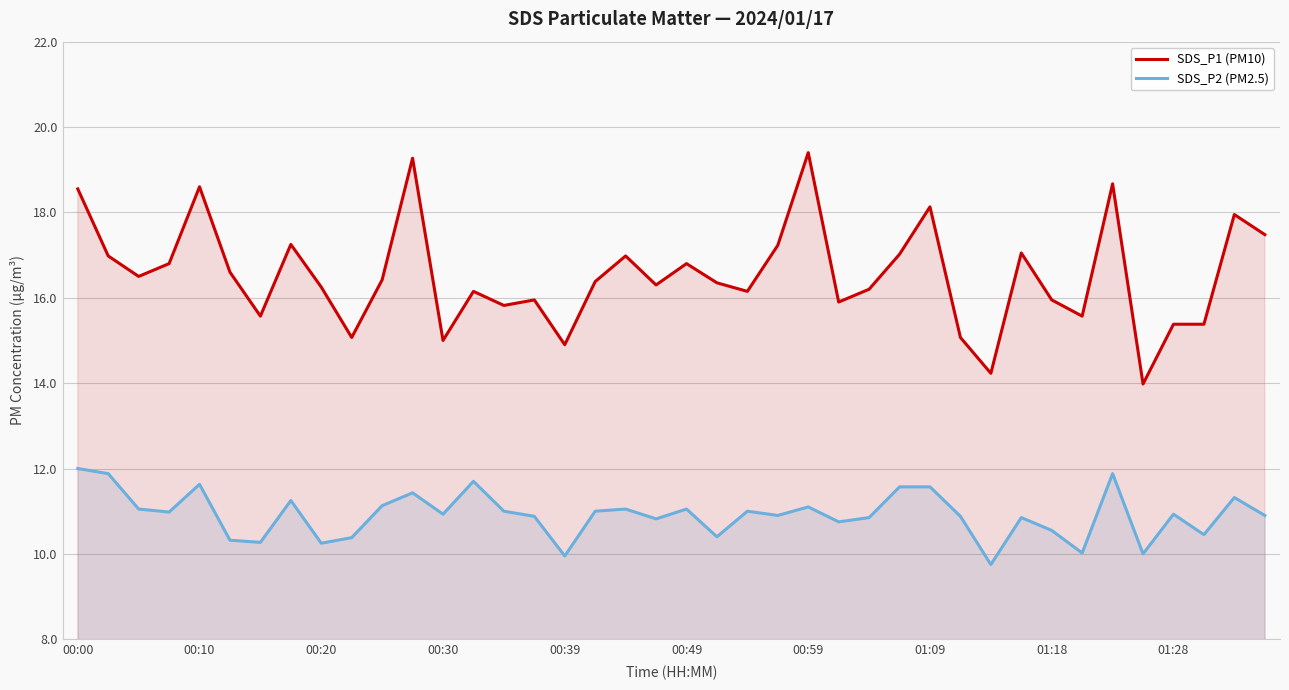

What is the smallest value displayed?

9.8